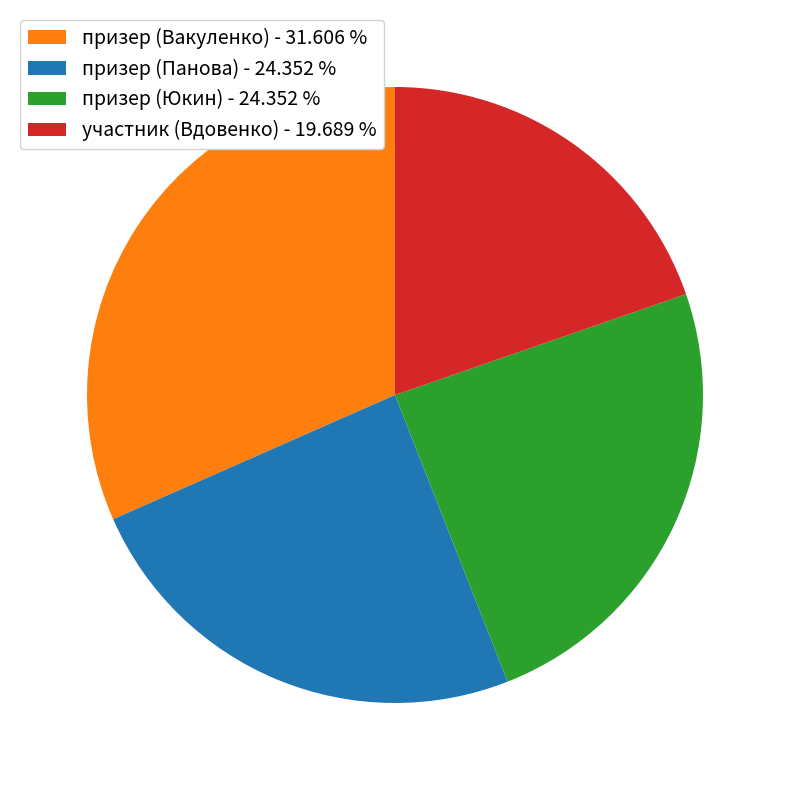

Does any single category account for the majority?

No